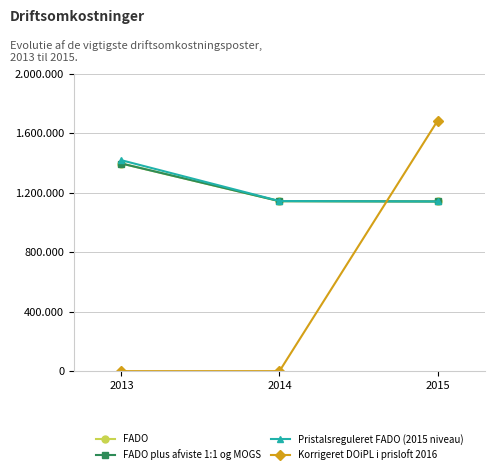

What is the approximate value of FADO plus afviste 1:1 og MOGS at 2014?

1143156.0